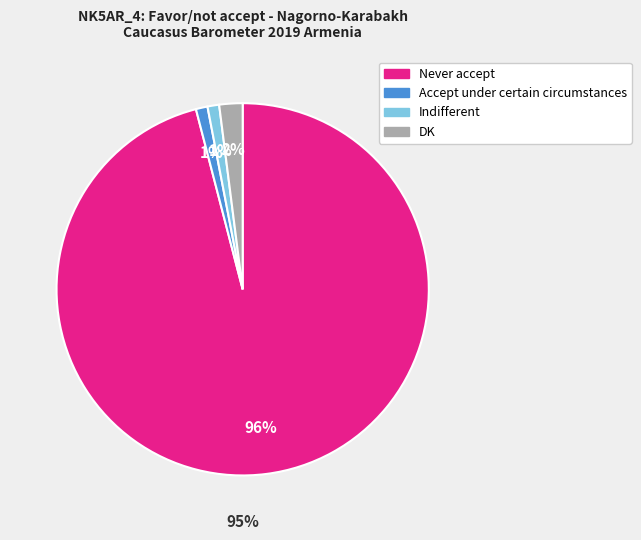

The Indifferent slice represents 1% of the pie. True or false?

True